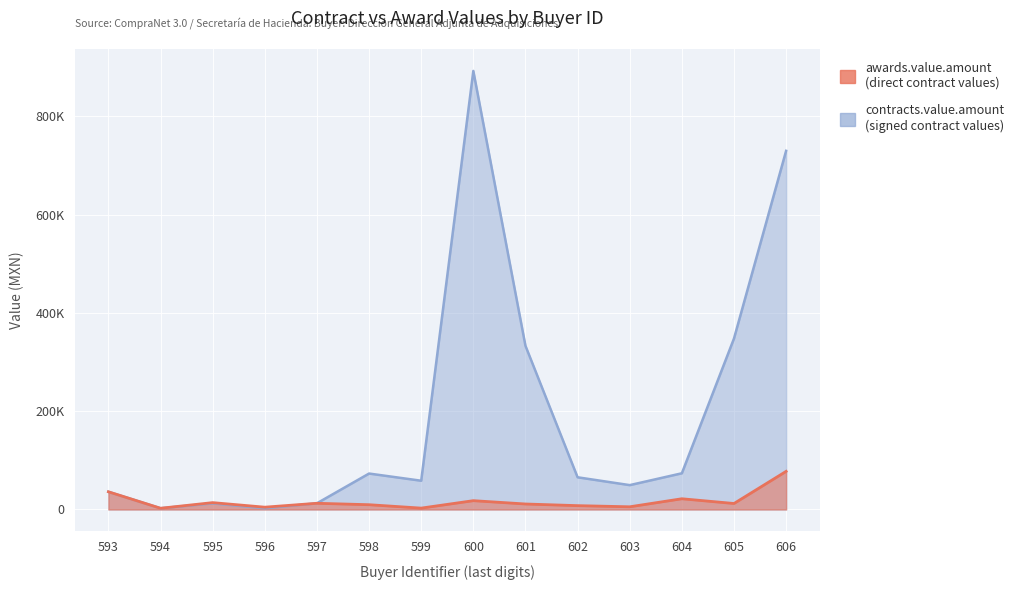

True or false: contracts.value.amount has a value of 1515679.8 at 600.

False